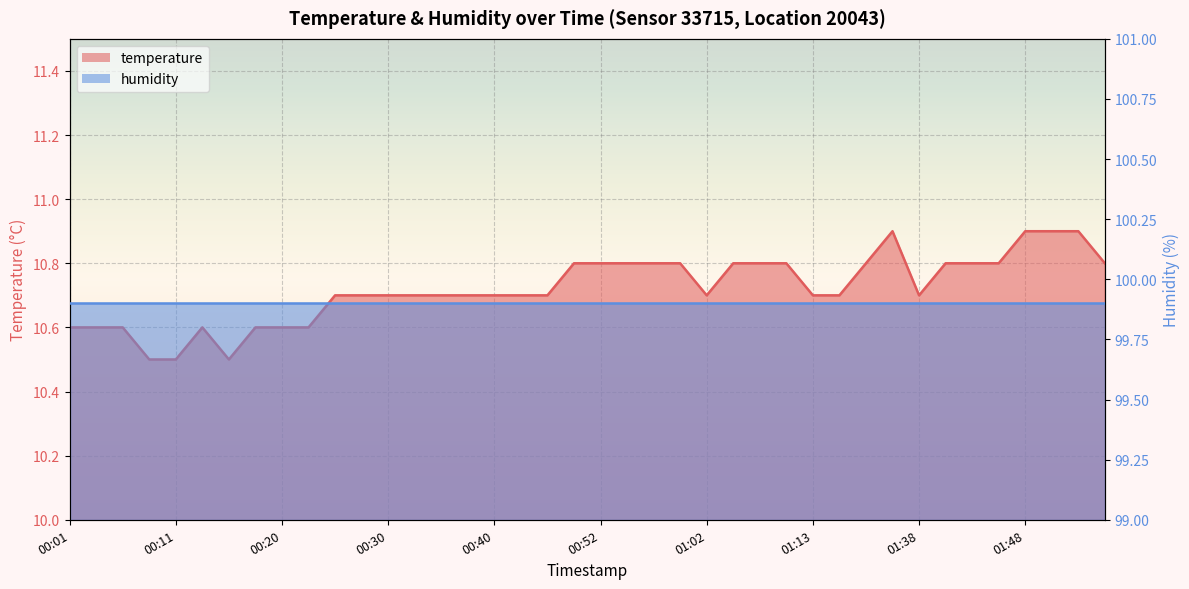

The value at 00:20 is 3.5. True or false?

False